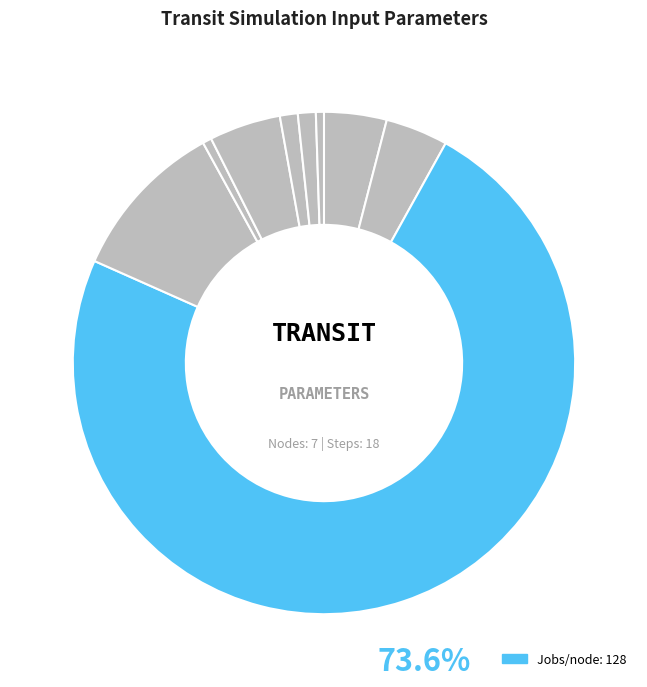

What is the largest slice in the pie chart?

Jobs/node